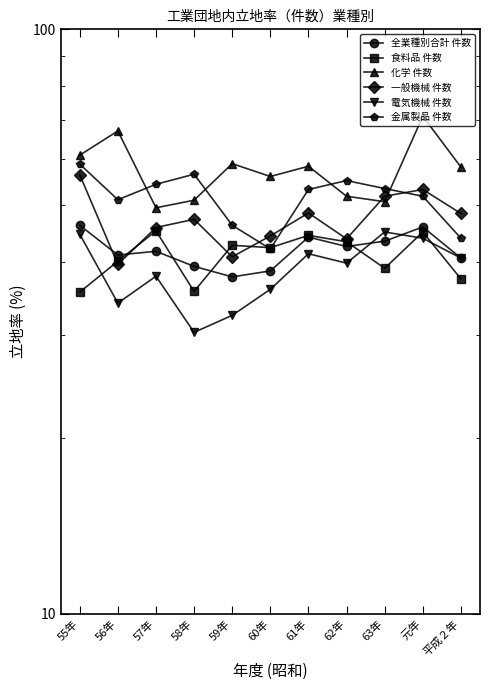

The 一般機械 件数 series shows 16.2 at 56年. True or false?

False